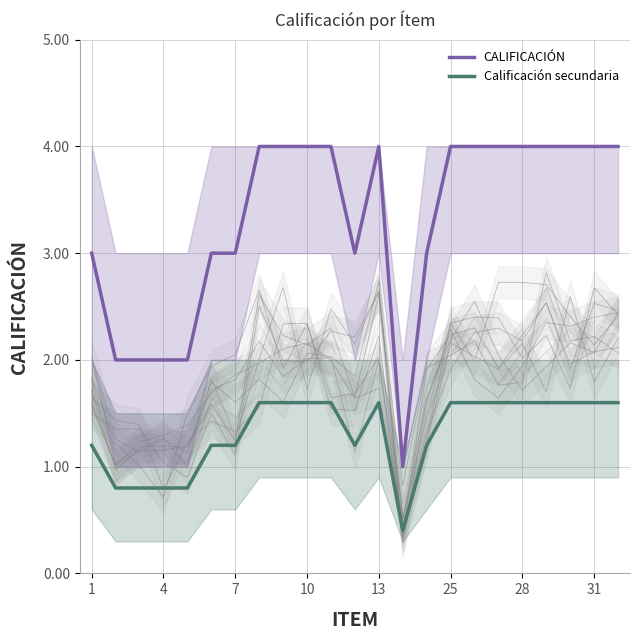

Reading left to right, extract all data points from this chart.

Calificación secundaria: 1.2	0.8	0.8	0.8	0.8	1.2	1.2	1.6	1.6	1.6	1.6	1.2	1.6	0.4	1.2	1.6	1.6	1.6	1.6	1.6	1.6	1.6	1.6
CALIFICACIÓN: 3.0	2.0	2.0	2.0	2.0	3.0	3.0	4.0	4.0	4.0	4.0	3.0	4.0	1.0	3.0	4.0	4.0	4.0	4.0	4.0	4.0	4.0	4.0